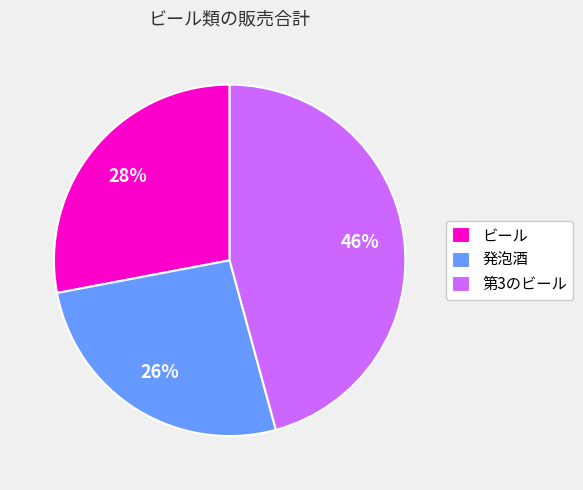

To the nearest percent, what percentage of the pie is 発泡酒?

26%